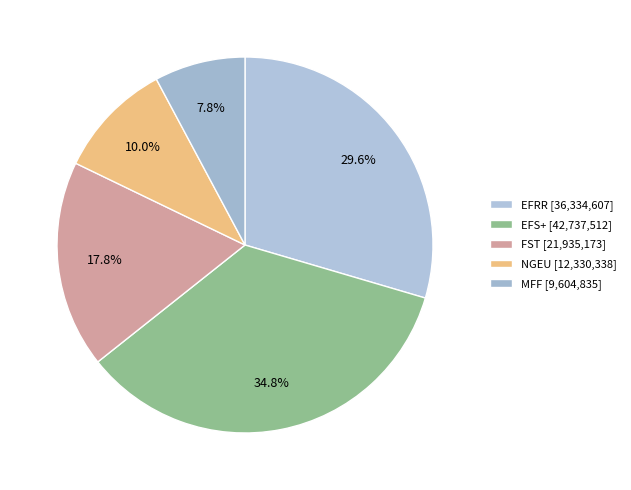

Combined, do EFRR and NGEU account for over 50%?

No